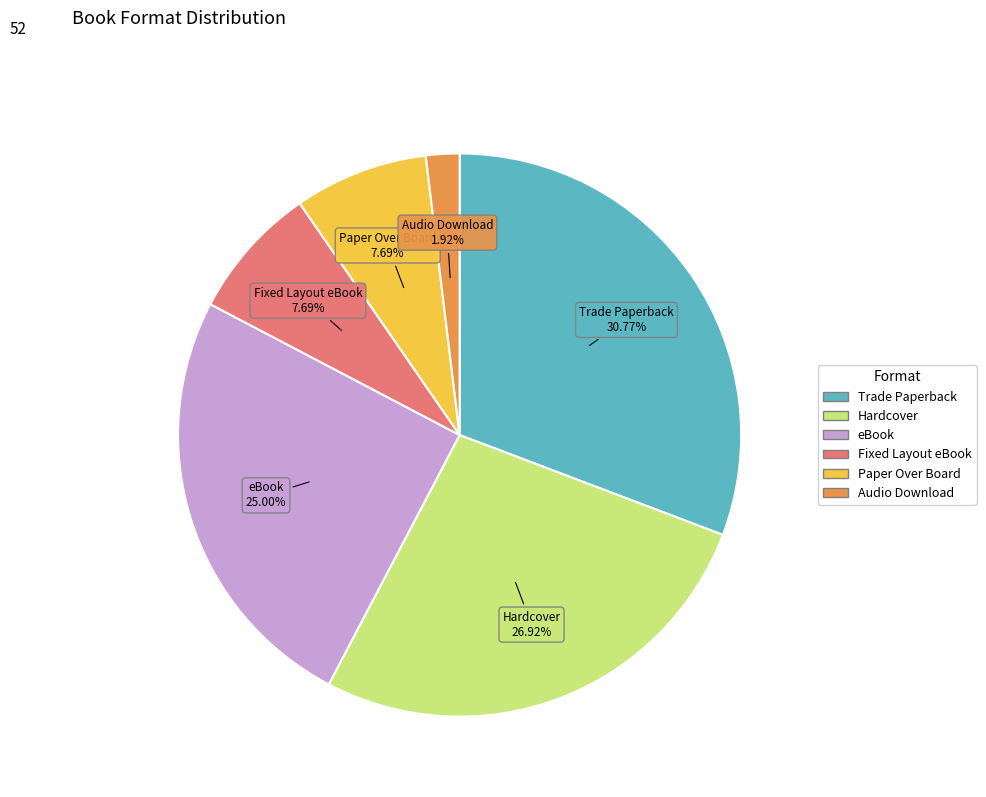

Does any single category account for the majority?

No